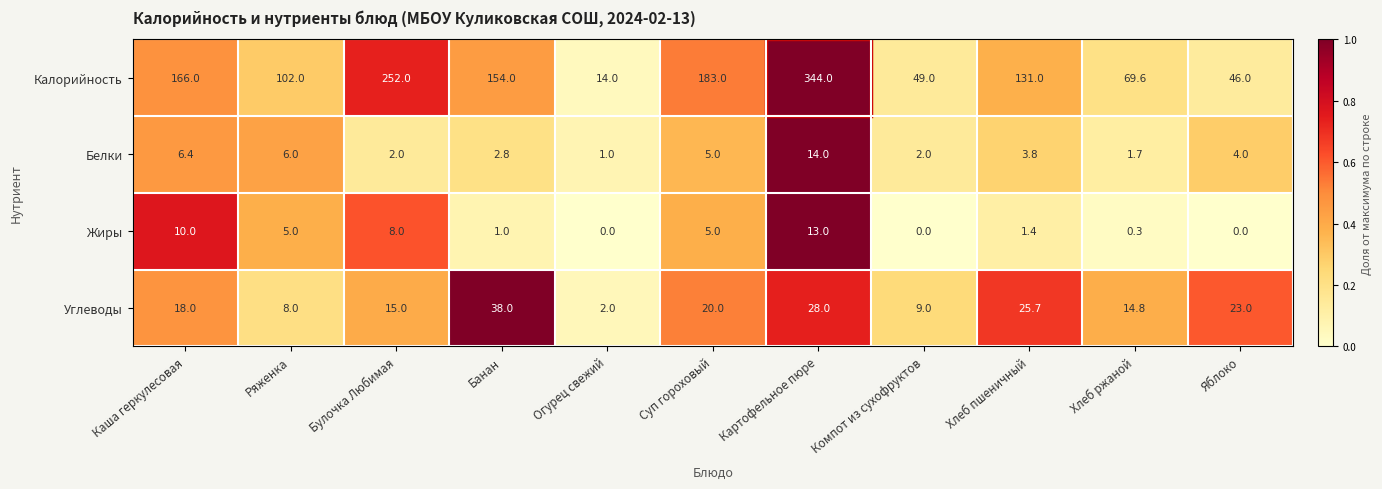

What is the minimum value for Белки?

1.0